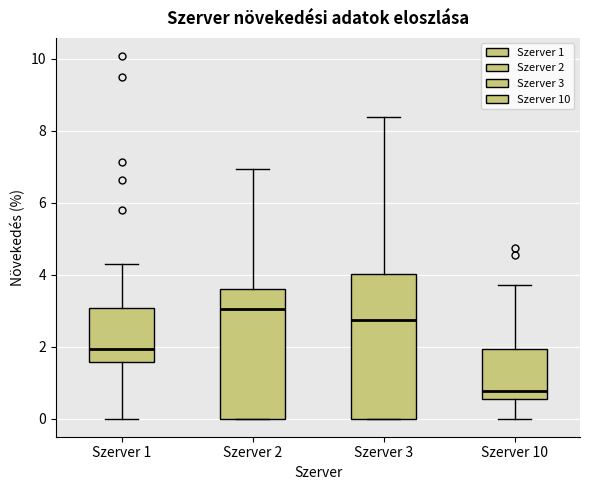

Where is the upper edge of the box for Szerver 2 on the y-axis? The values are not printed on the chart, so give them approximately, as read against the axis.

3.6